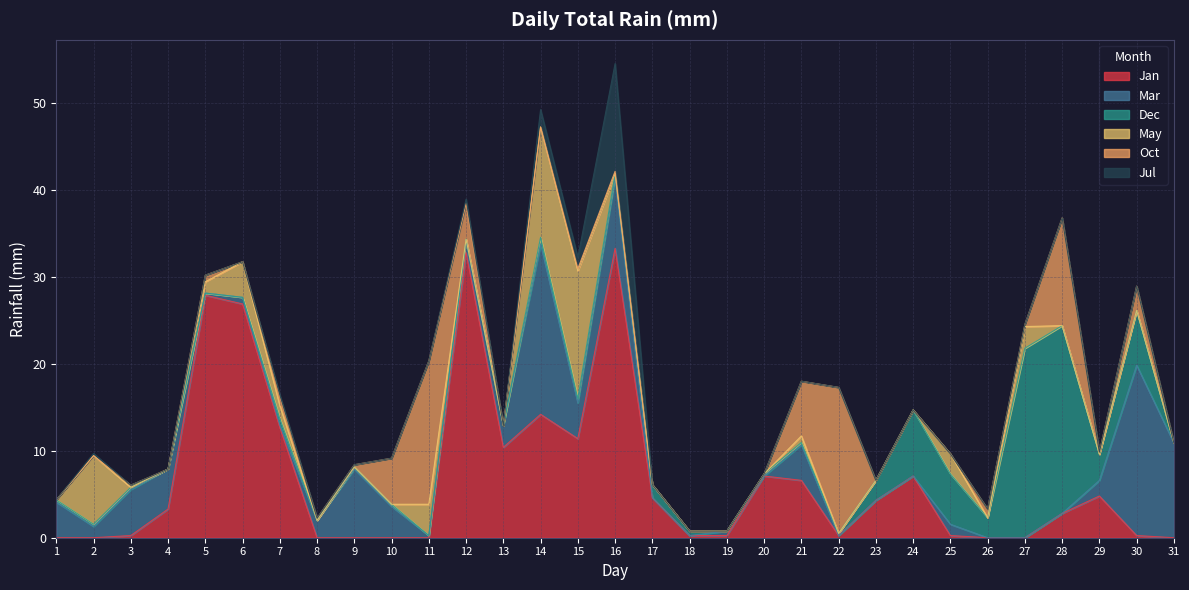

What is the maximum value for Jan?

33.3